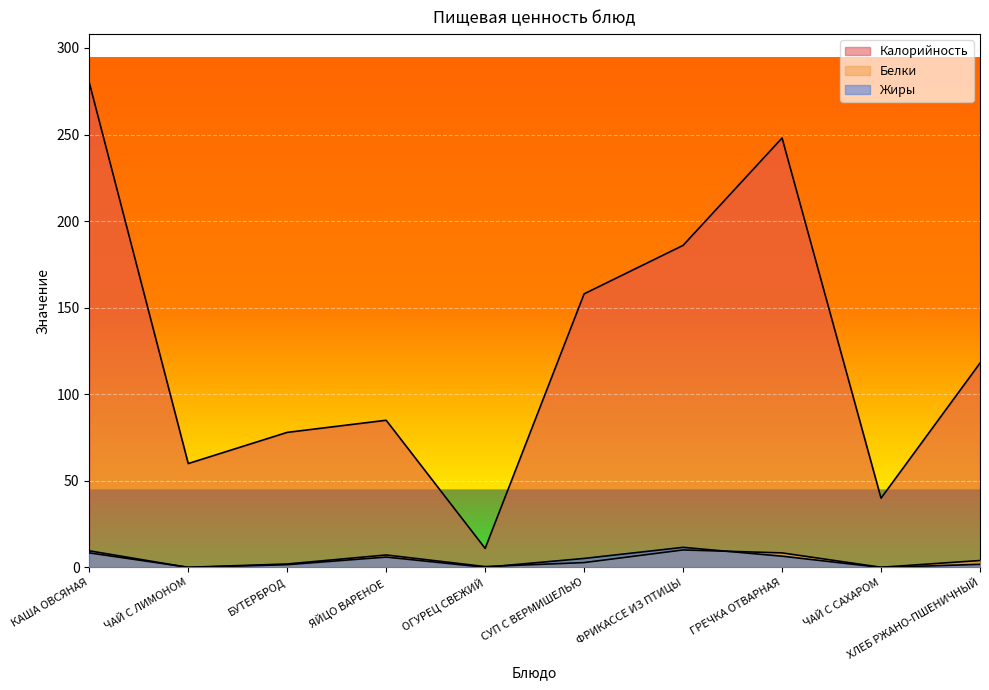

How many values in the Белки series exceed 4?

4